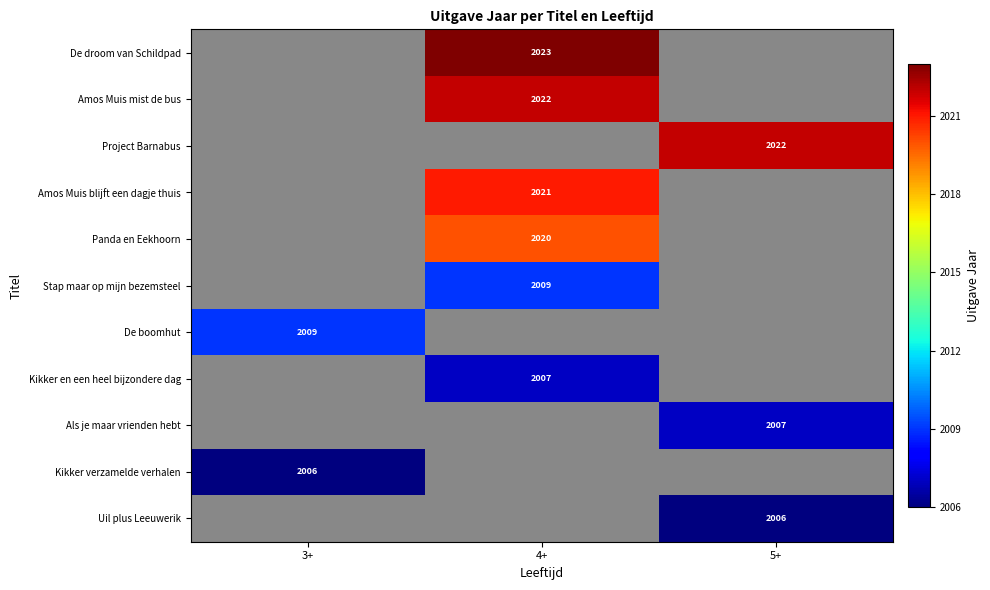

The Uil plus Leeuwerik series shows 520 at 5+. True or false?

False